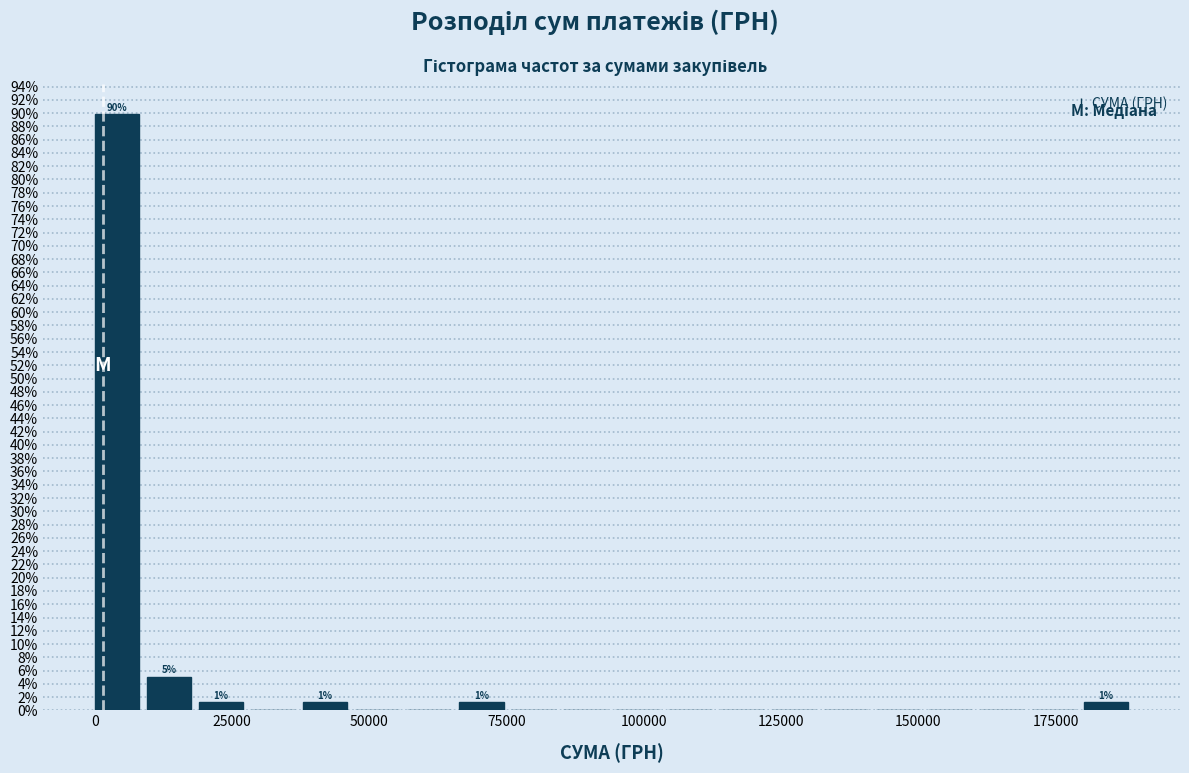

Around what value on the x-axis is the tallest bar? Give the approximate position of its centre, as read against the axis.

5000